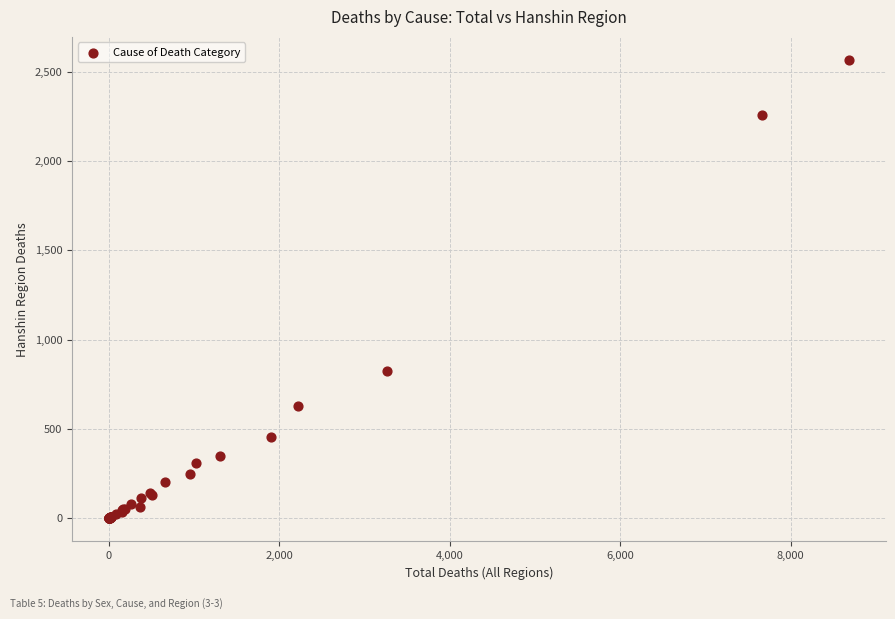

What Y value in the scatter plot is closest to 1283?

827